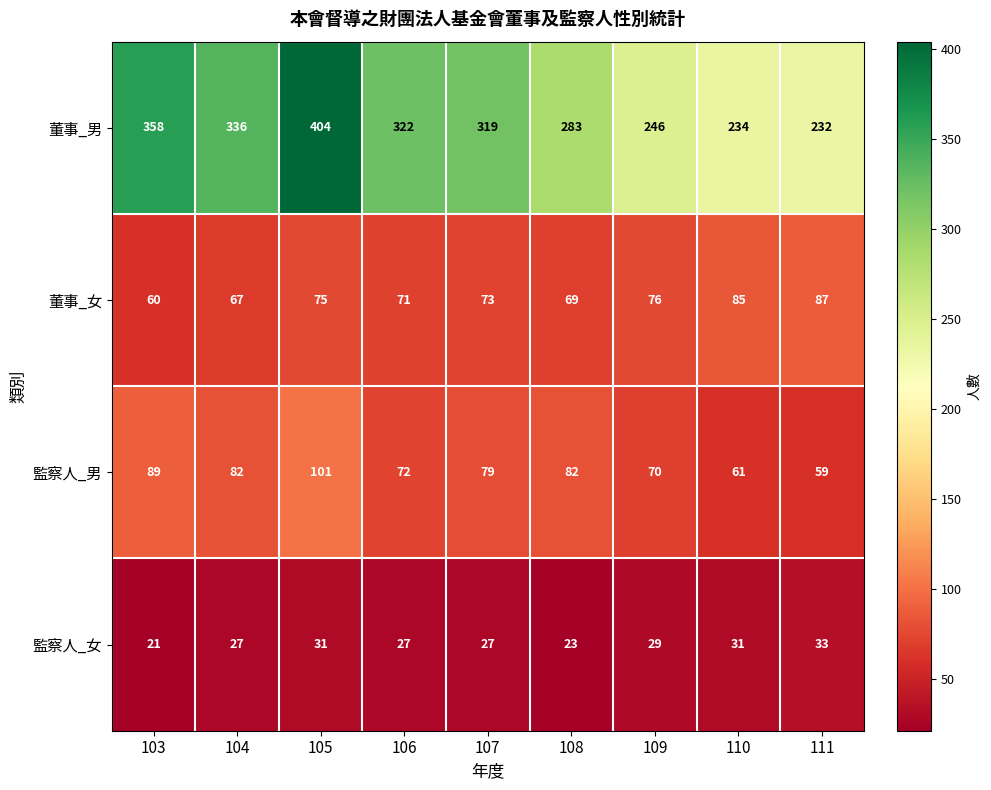

What is the total value across all series at 109?

421